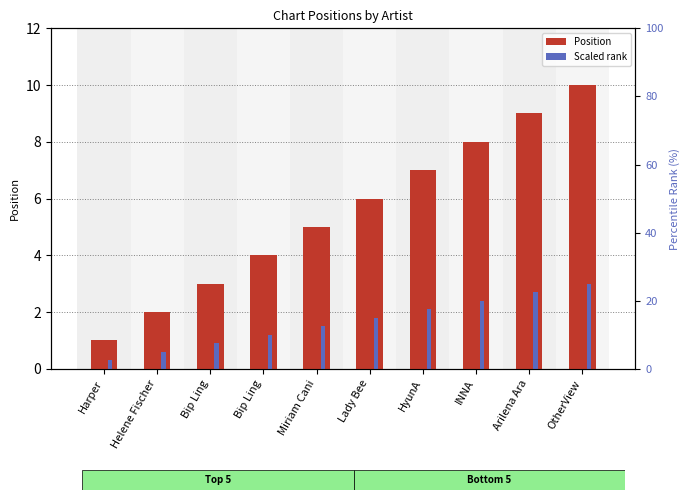

What is the difference between the Position values at Helene Fischer and INNA?

6.0